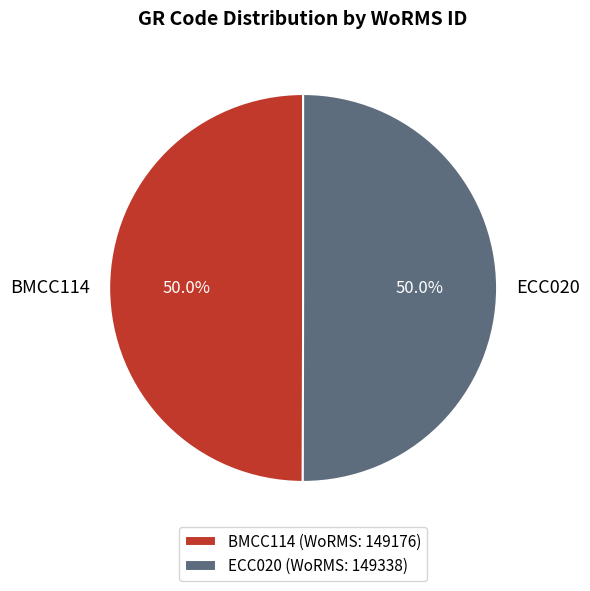

Approximately how many times larger is the value at BMCC114 compared to ECC020?

1.0